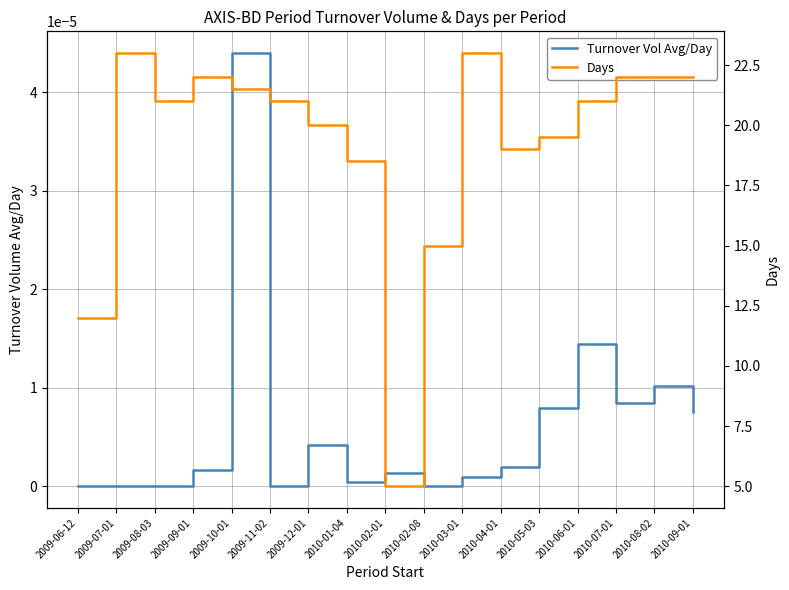

Which has a higher value, 2010-04-01 or 2009-12-01?

2009-12-01